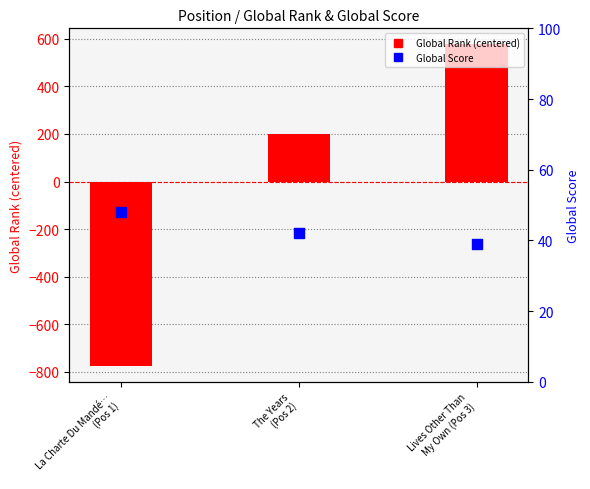

What are all the series names shown in the legend?

Global Rank (centered), Global Score